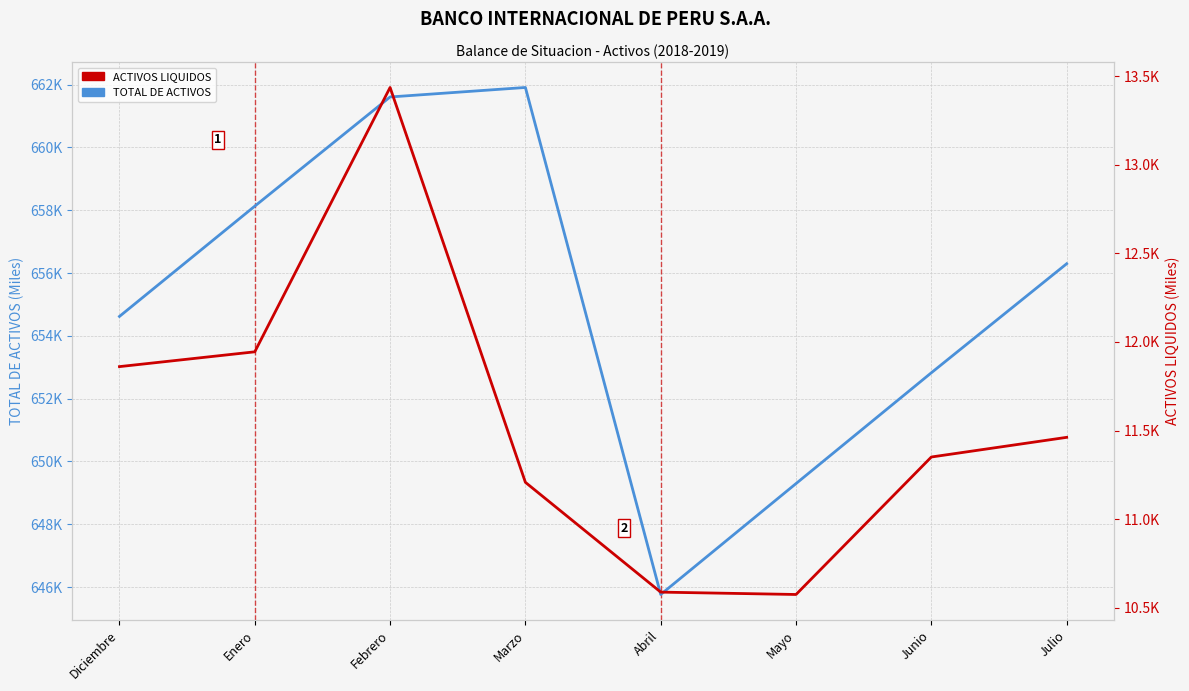

How many data points in TOTAL DE ACTIVOS are above 656294?

4